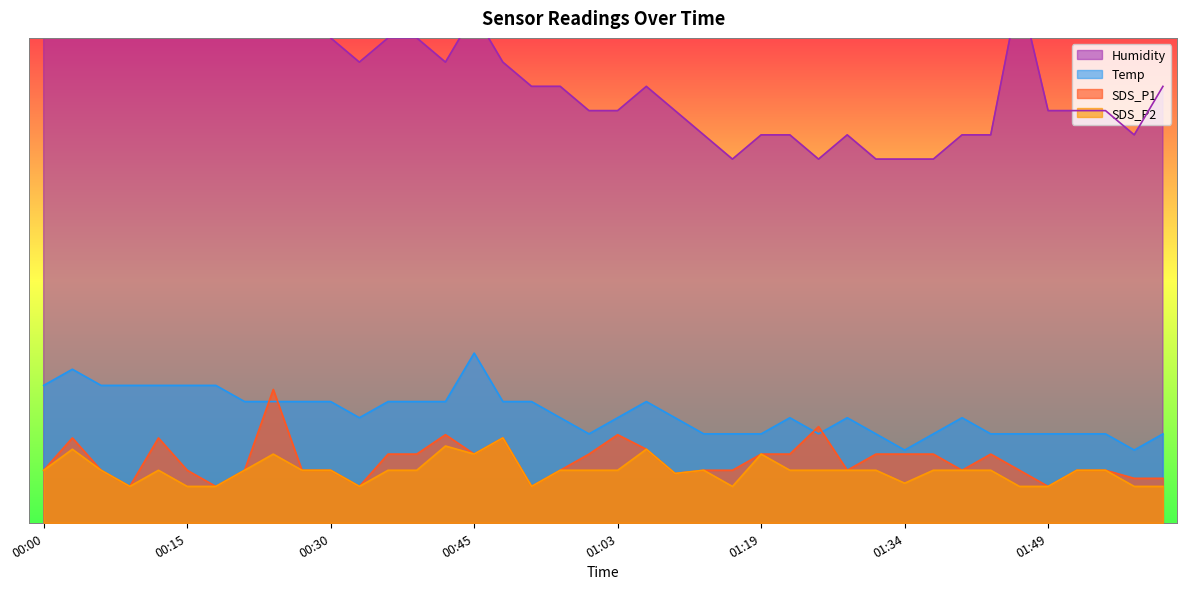

Reading right to left, extract all data points from this chart.

Temp: 11.0	9.0	11.0	11.0	11.0	11.0	11.0	13.0	11.0	9.0	11.0	13.0	11.0	13.0	11.0	11.0	11.0	13.0	15.0	13.0	11.0	13.0	15.0	15.0	21.0	15.0	15.0	15.0	13.0	15.0	15.0	15.0	15.0	17.0	17.0	17.0	17.0	17.0	19.0	17.0
Humidity: 54.0	48.0	51.0	51.0	51.0	66.0	48.0	48.0	45.0	45.0	45.0	48.0	45.0	48.0	48.0	45.0	48.0	51.0	54.0	51.0	51.0	54.0	54.0	57.0	63.0	57.0	60.0	60.0	57.0	60.0	63.0	63.0	63.0	66.0	69.0	69.0	81.0	69.0	72.0	72.0
SDS_P1: 5.5	5.5	6.5	6.5	4.5	6.5	8.5	6.5	8.5	8.5	8.5	6.5	11.9	8.5	8.5	6.5	6.5	6.1	9.1	10.9	8.5	6.5	4.5	10.5	8.5	10.9	8.5	8.5	4.5	6.5	6.5	16.5	6.5	4.5	6.5	10.5	4.5	6.5	10.5	6.5
SDS_P2: 4.5	4.5	6.5	6.5	4.5	4.5	6.5	6.5	6.5	4.9	6.5	6.5	6.5	6.5	8.5	4.5	6.5	6.1	9.1	6.5	6.5	6.5	4.5	10.5	8.5	9.5	6.5	6.5	4.5	6.5	6.5	8.5	6.5	4.5	4.5	6.5	4.5	6.5	9.1	6.5